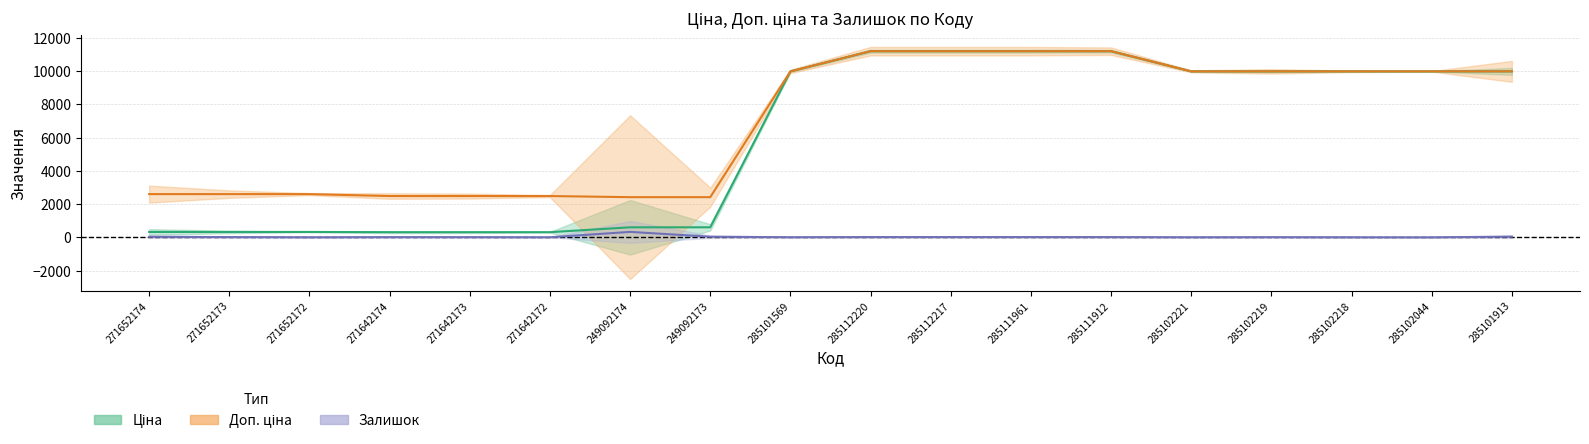

True or false: Залишок has more than 0 interior local peaks.

True